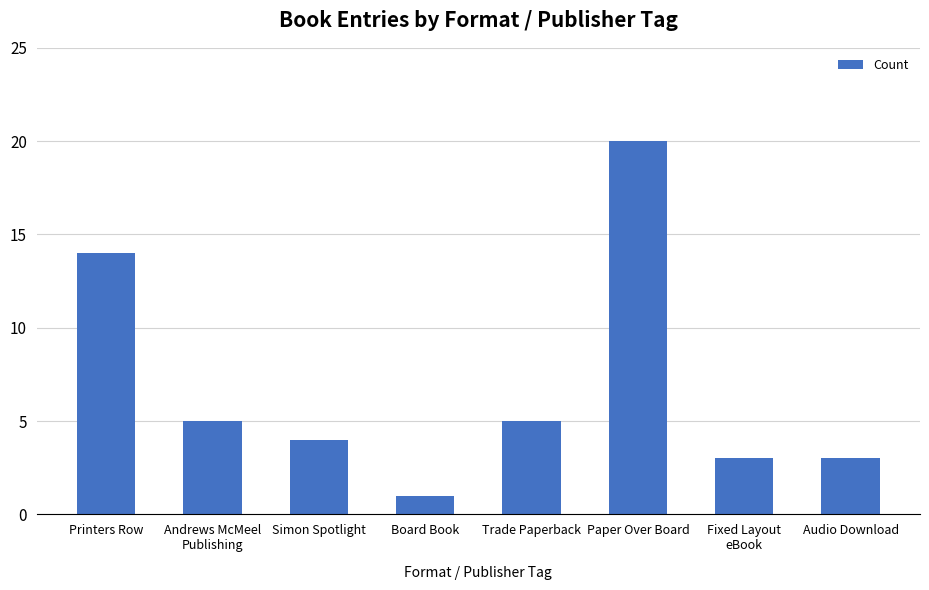

Reading left to right, transcribe all the data shown in this chart.

14	5	4	1	5	20	3	3